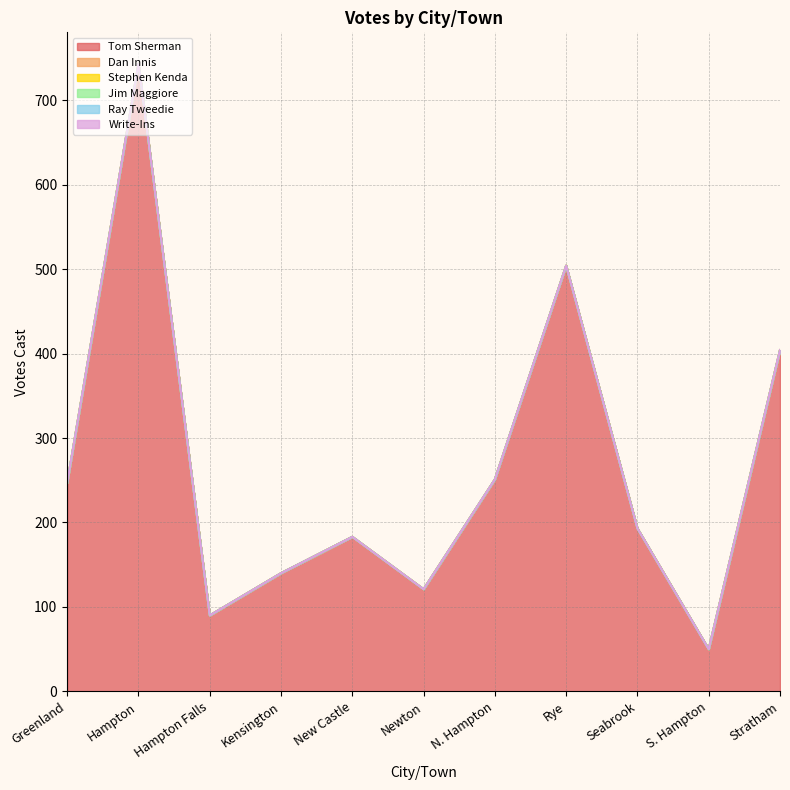

Does the chart have visible grid lines?

Yes